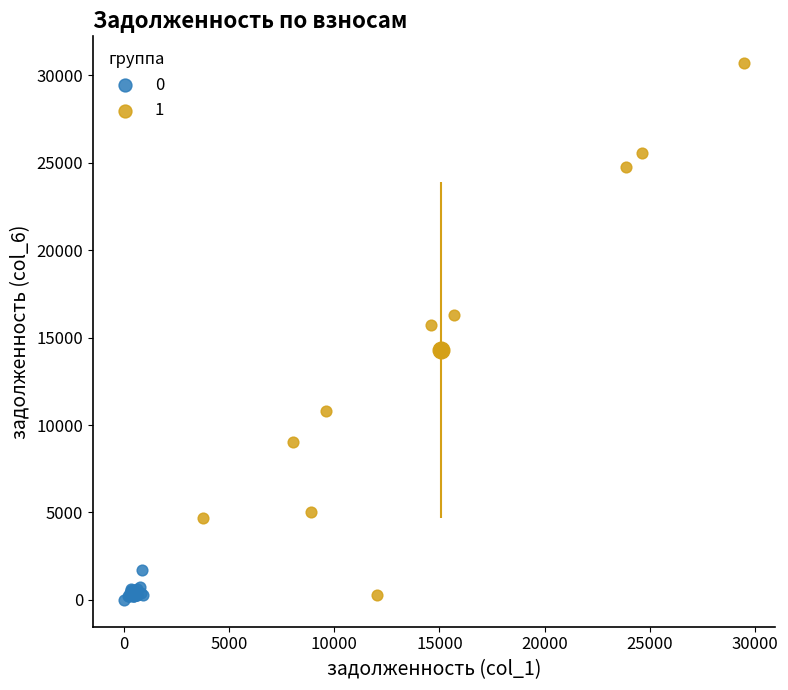

Which series has the largest Y range (max minus min)?

1